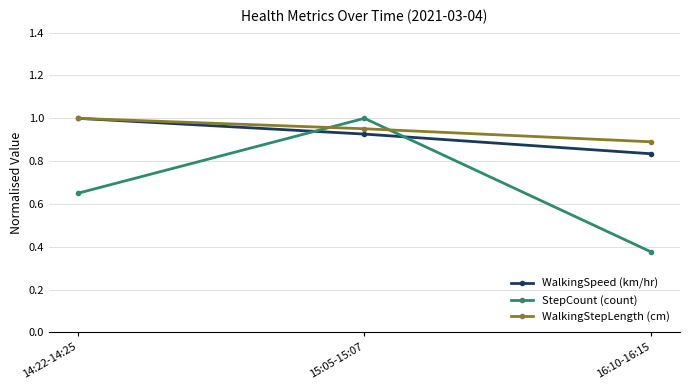

At how many categories does at least one series exceed 0?

3